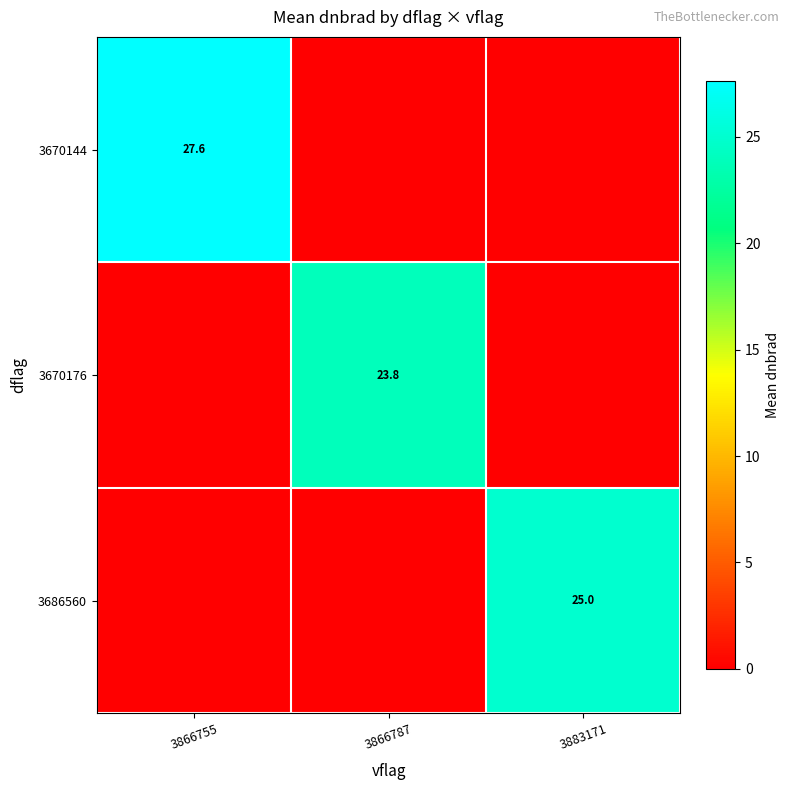

The 3670176 series shows 16.1 at 3866787. True or false?

False